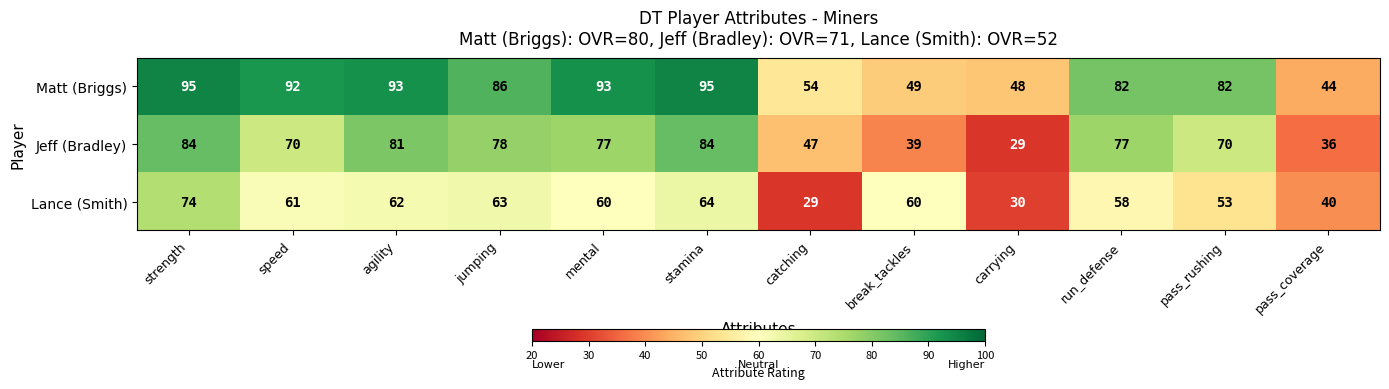

What is the spread (max minus min) of values at mental?

33